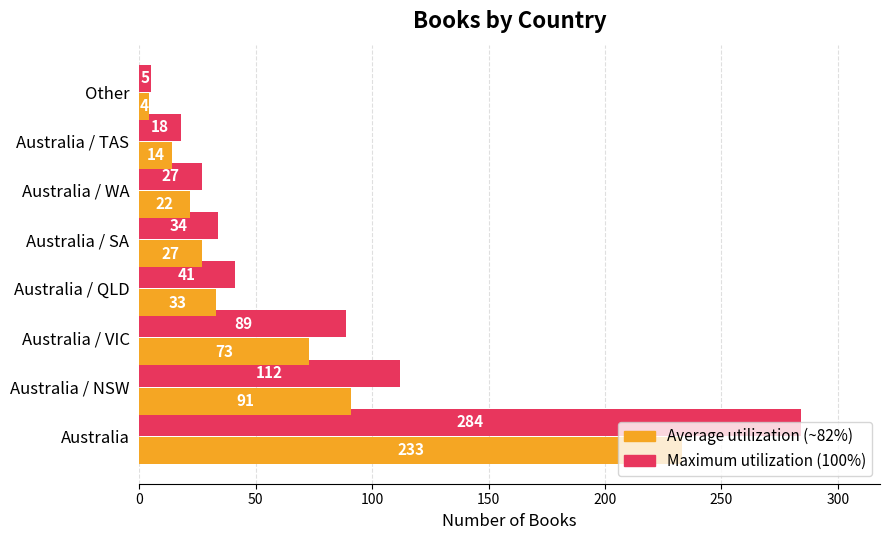

What is the difference between the highest and lowest values at Australia / QLD?

8